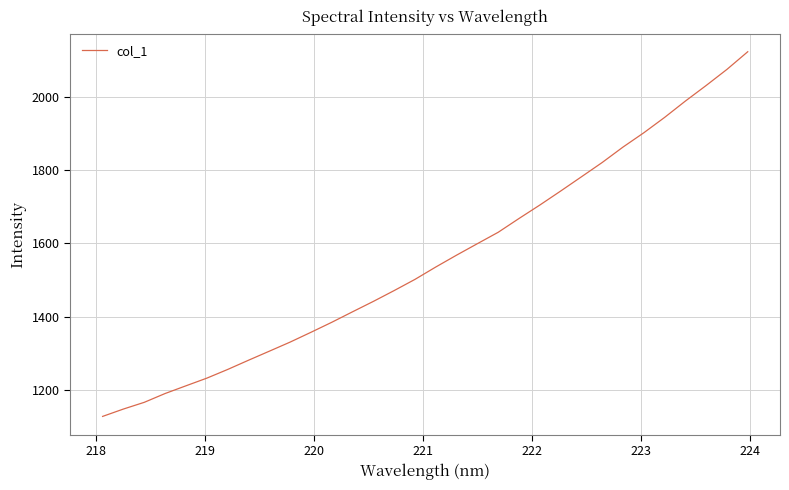

What is the difference between the maximum and minimum values?

995.4